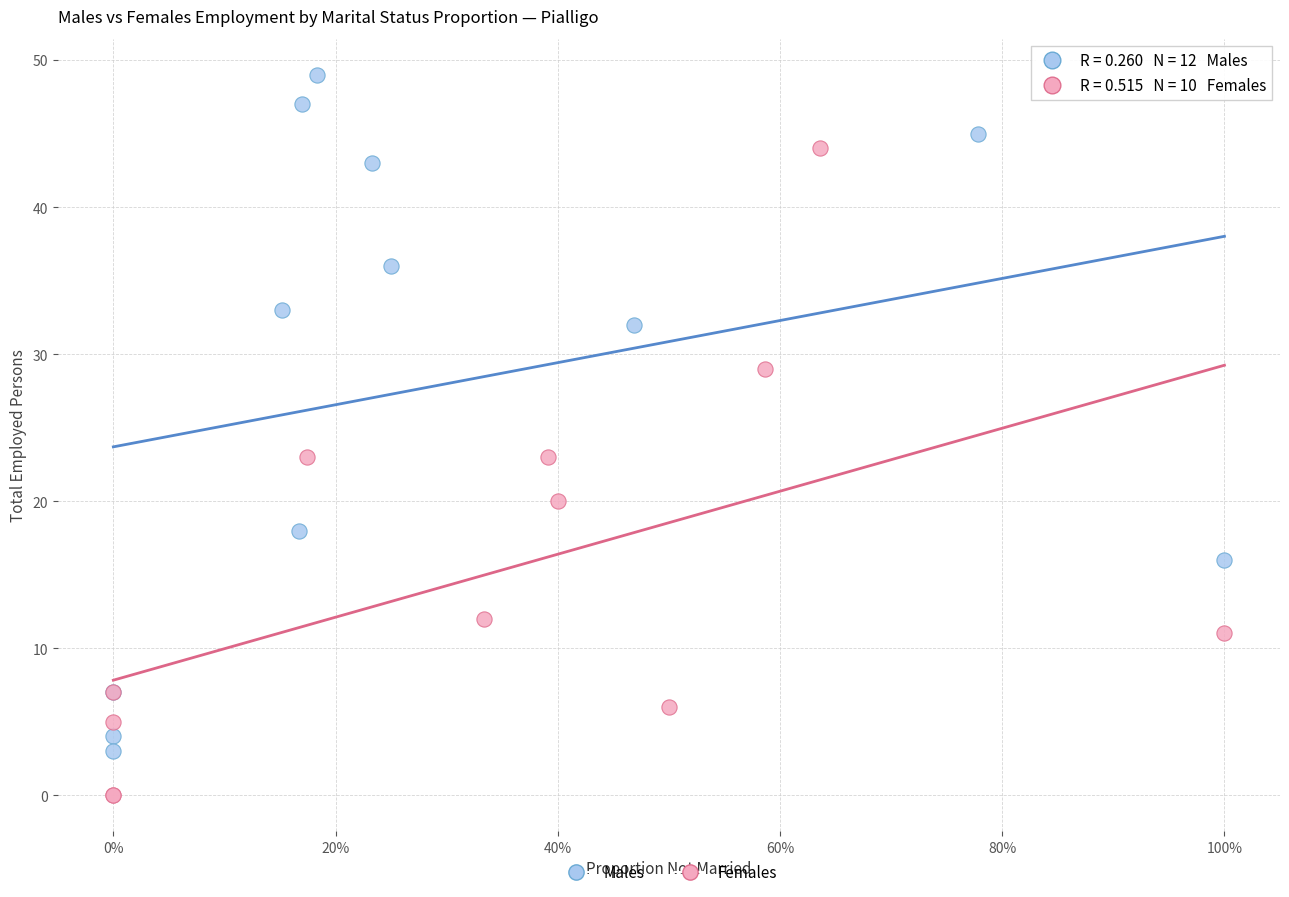

Which series reaches the minimum Y coordinate?

Females